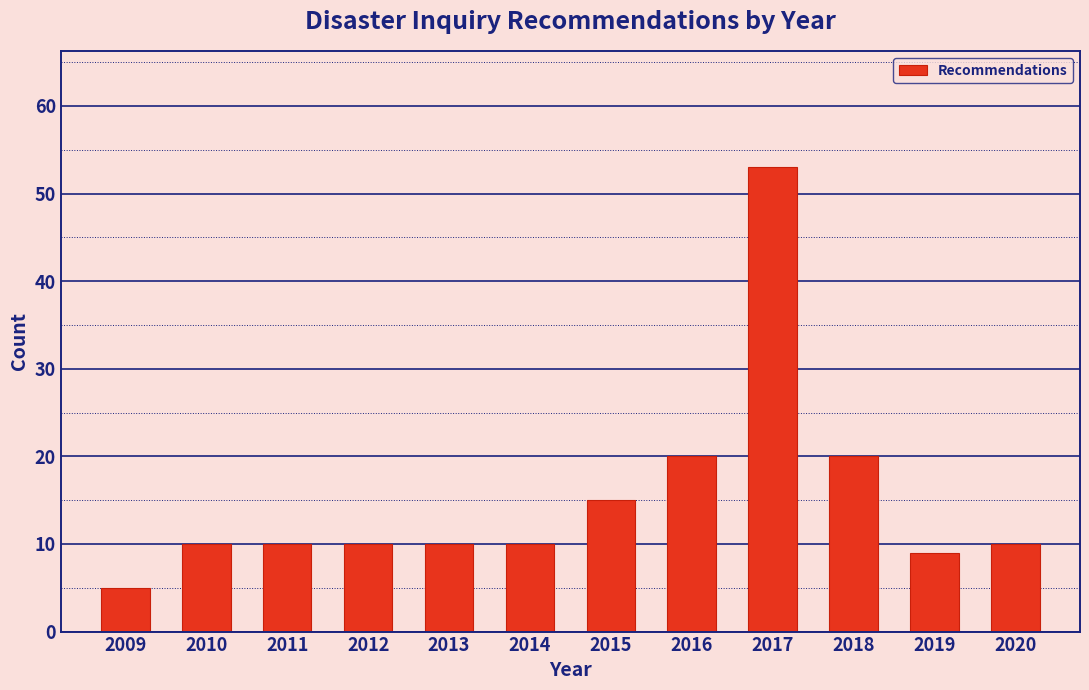

Reading left to right, extract all data points from this chart.

2009=5	2010=10	2011=10	2012=10	2013=10	2014=10	2015=15	2016=20	2017=53	2018=20	2019=9	2020=10